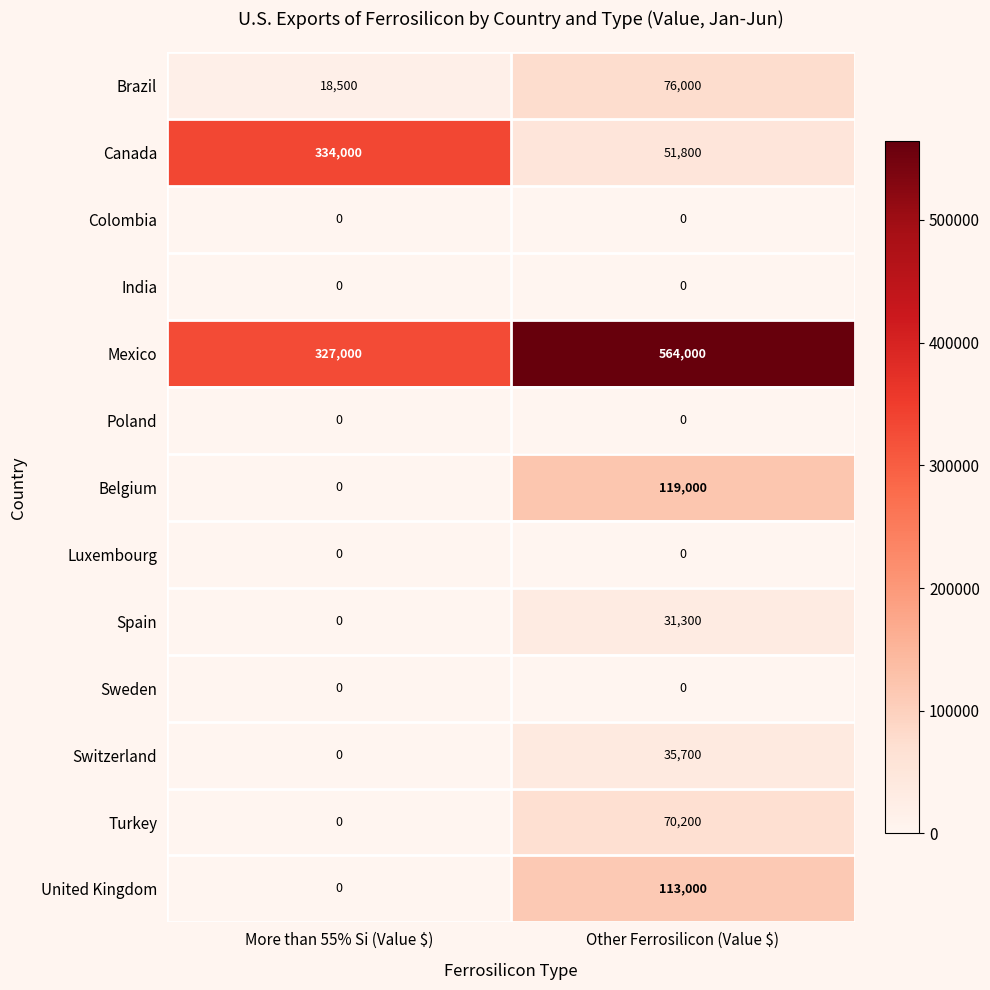

The value of United Kingdom at More than 55% Si (Value $) is 0. True or false?

True